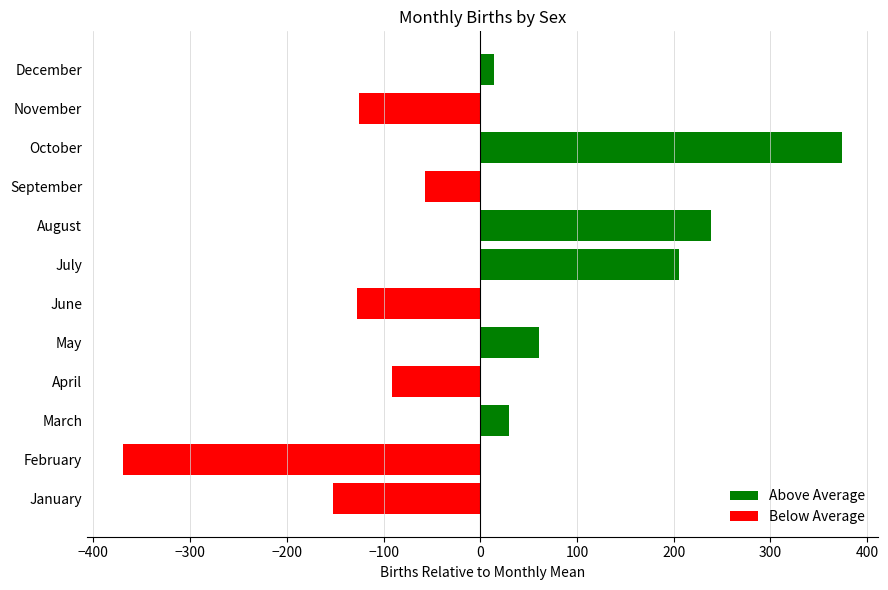

True or false: the data shows 29.8 at March.

True